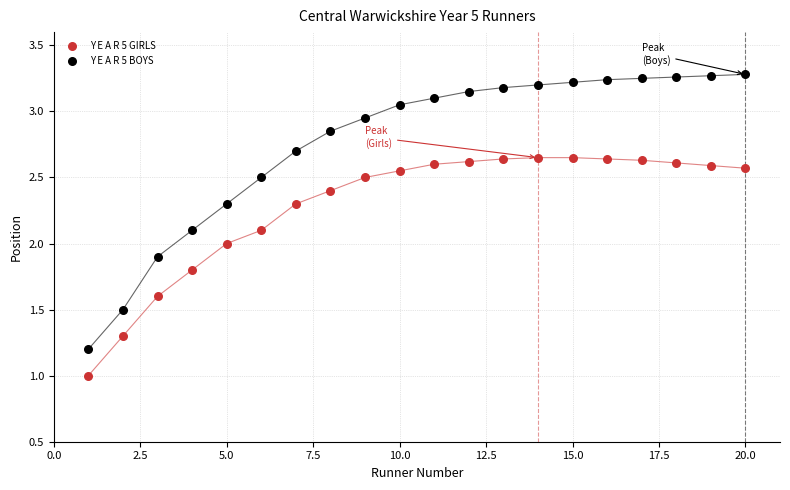

Which series contains the lowest Y value?

Y E A R 5 GIRLS